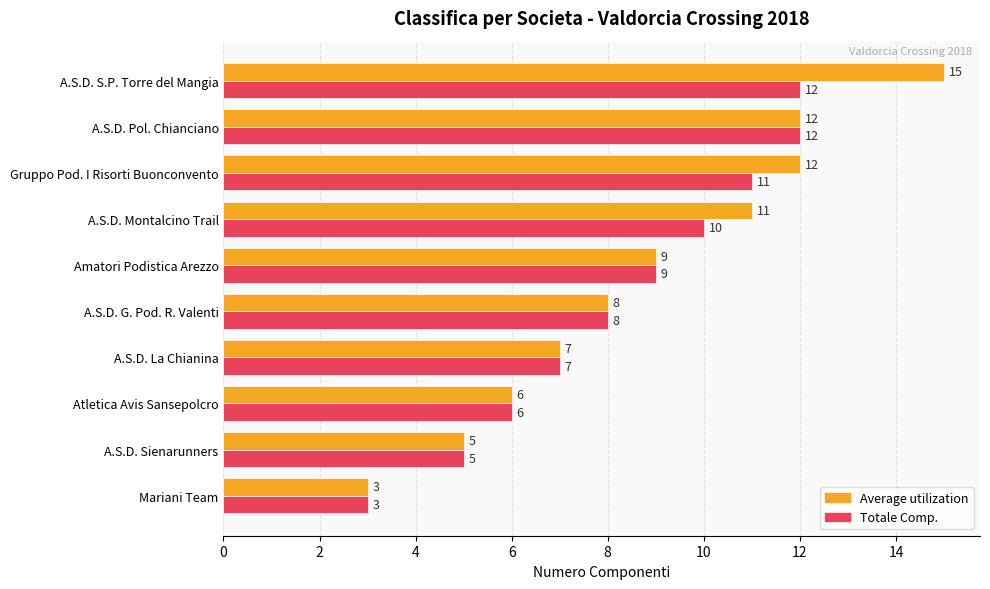

Is the value of Totale Comp. at Mariani Team greater than the value of Average utilization at A.S.D. S.P. Torre del Mangia?

No